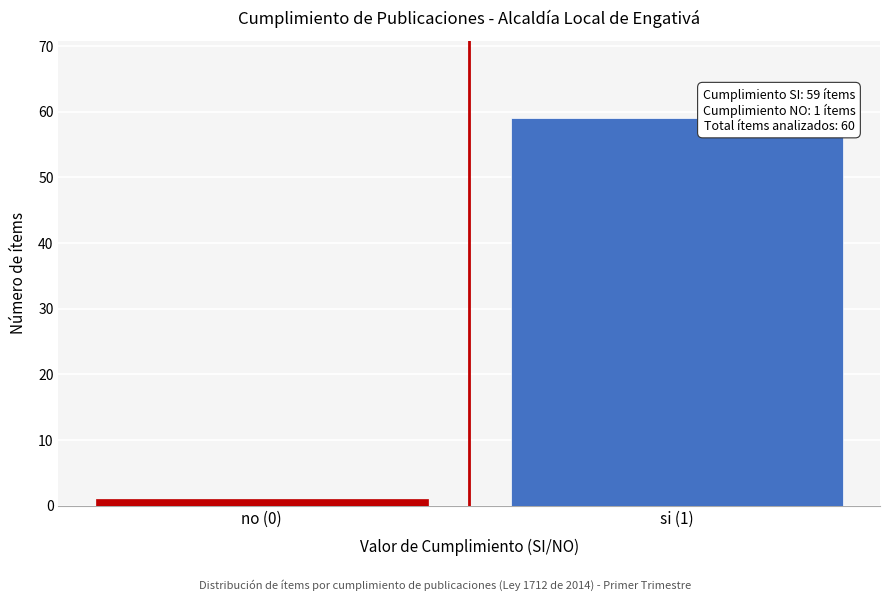

Reading left to right, transcribe all the data shown in this chart.

1	59